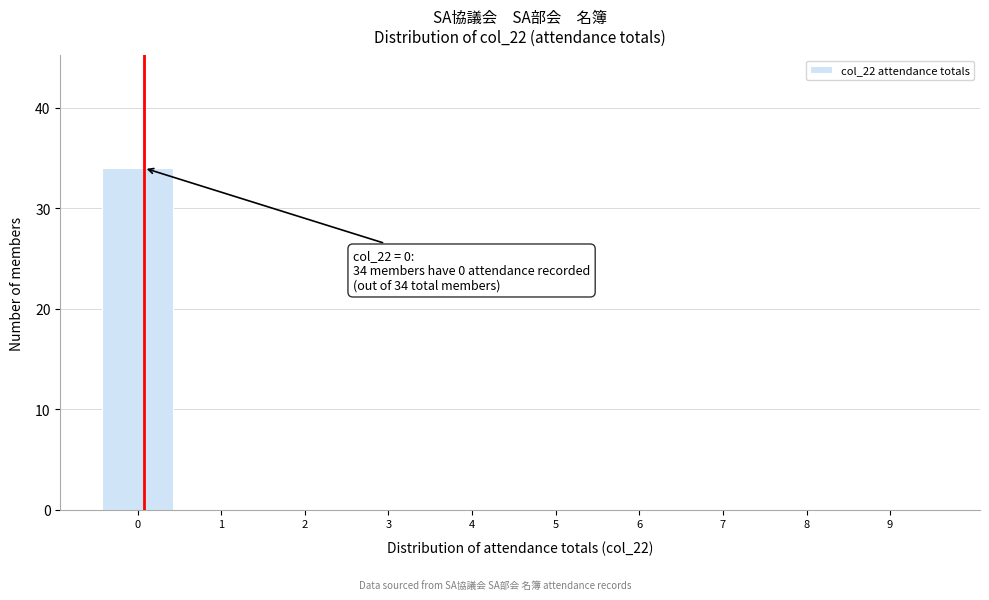

Reading left to right, list all the values displayed in this chart.

0=34	1=0	2=0	3=0	4=0	5=0	6=0	7=0	8=0	9=0